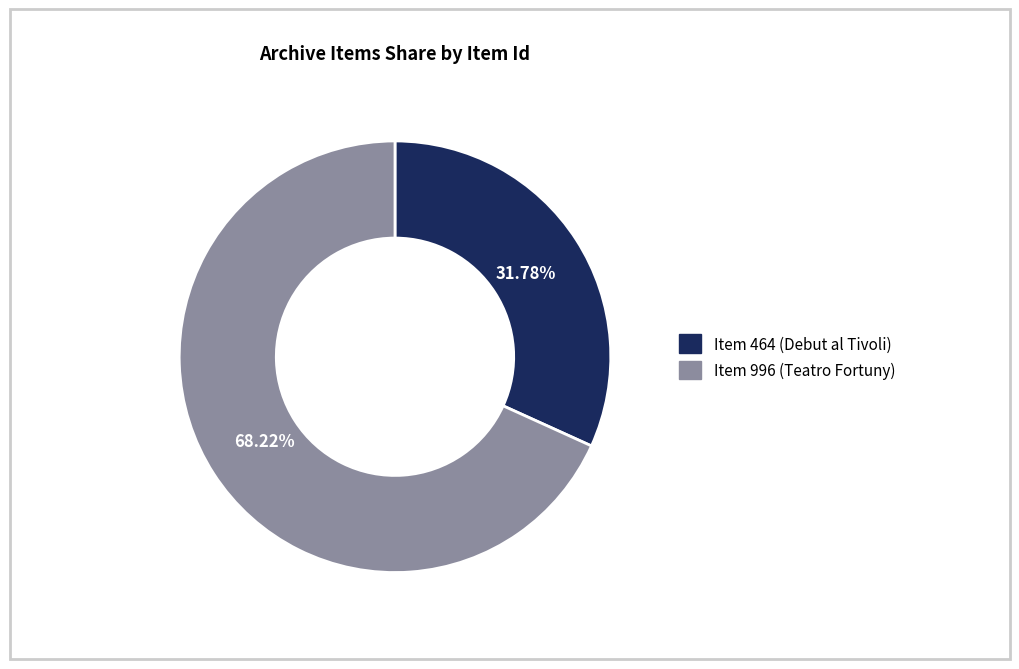

To the nearest percent, what portion does Item 464 (Debut al Tivoli) represent?

32%